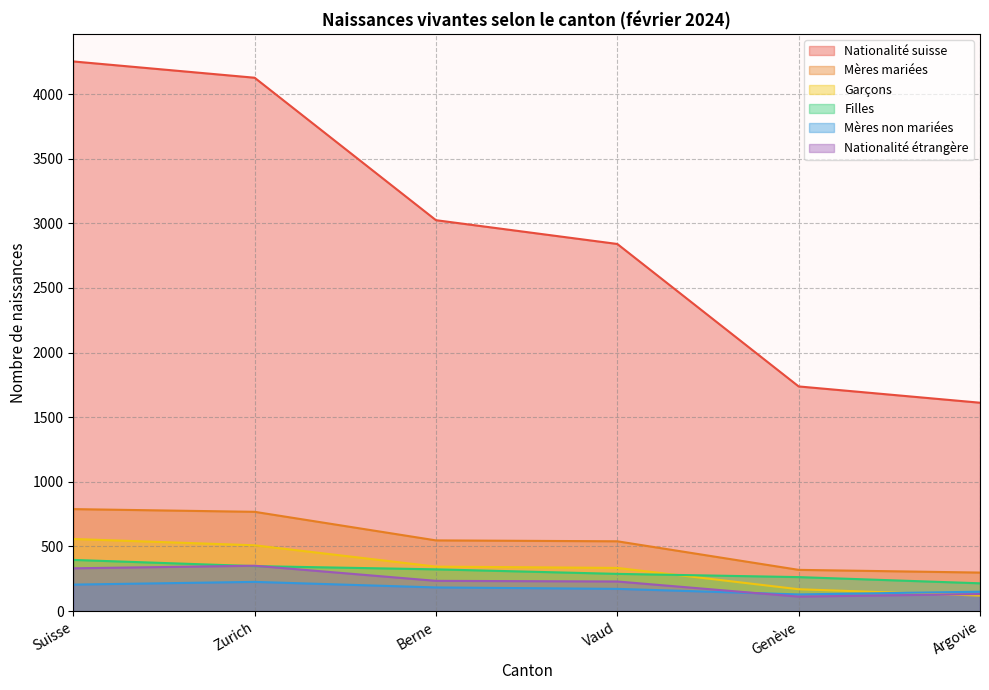

True or false: Zurich and Berne cross at least once.

False